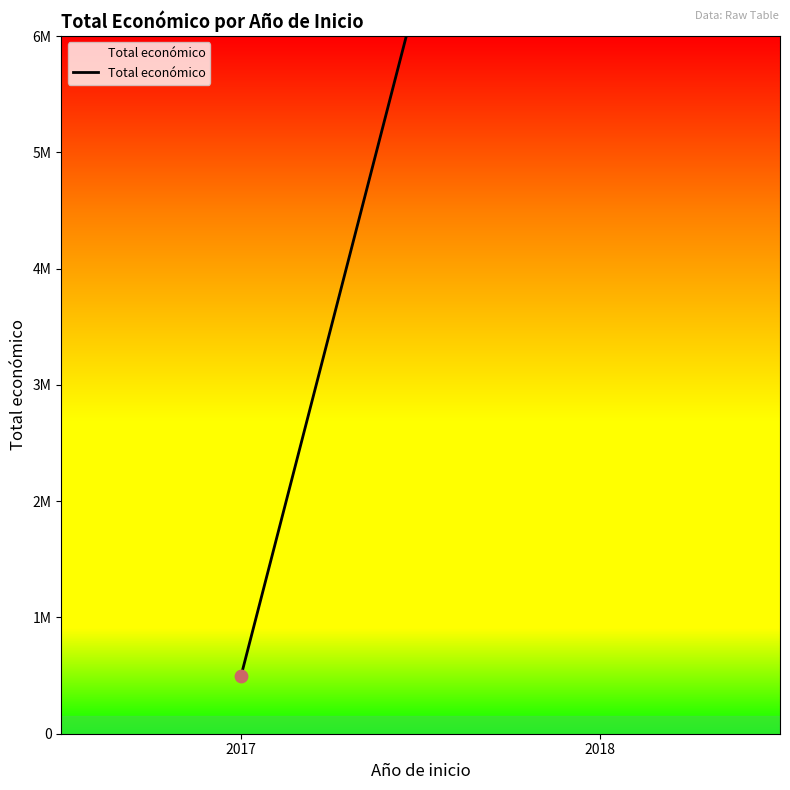

What is the change in value from 2017 to 2018?

+11964801